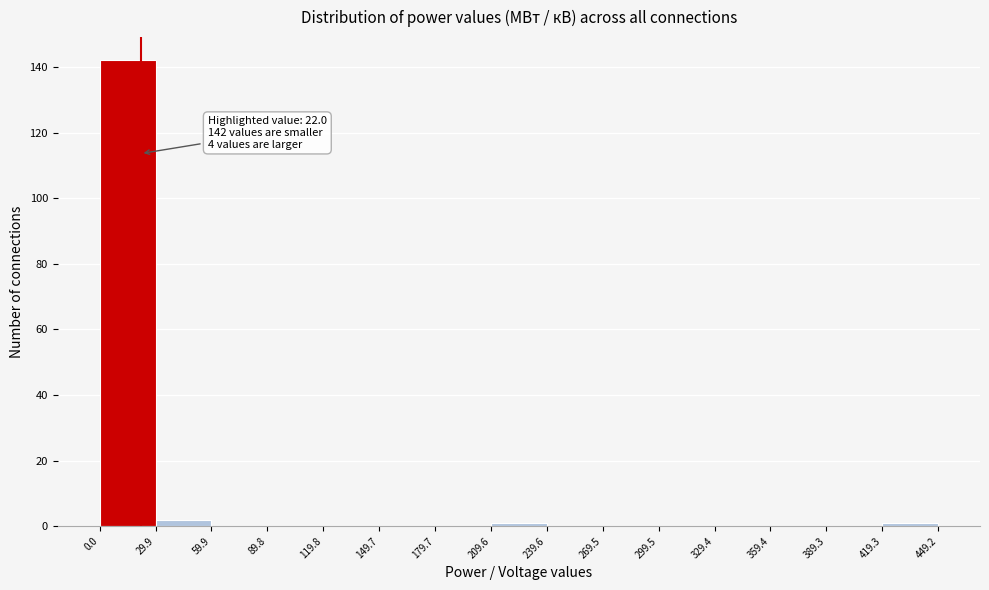

Which range on the x-axis has the tallest bar?

0.0 to 29.9